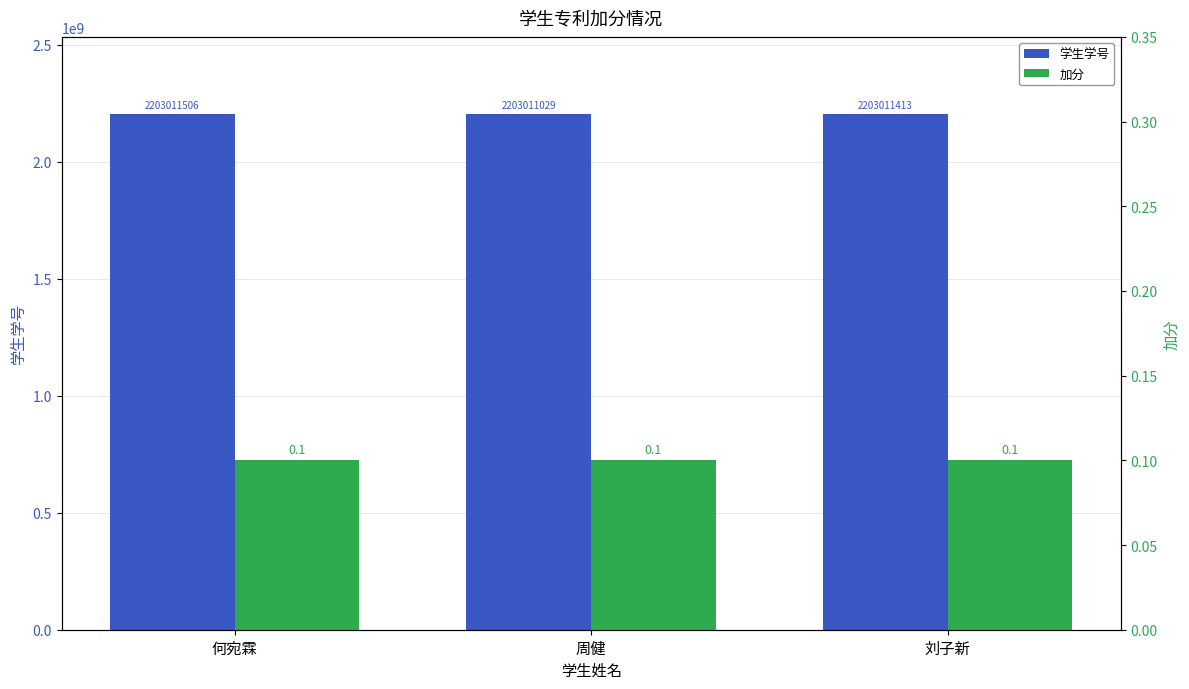

At which label does 学生学号 first exceed 2203011413?

何宛霖